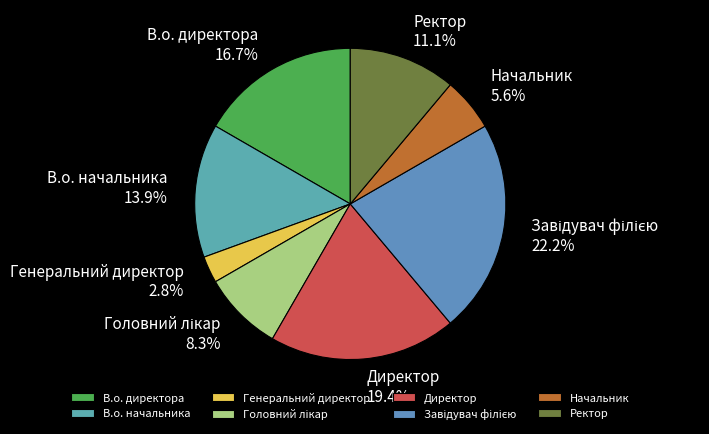

How much of the chart is everything except В.о. директора?

83.3%